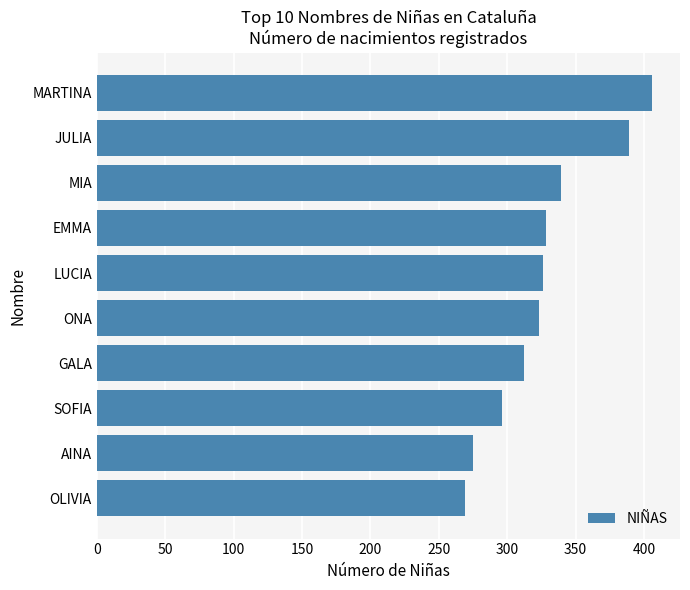

What is the ratio of the value at MARTINA to the value at MIA?

1.2